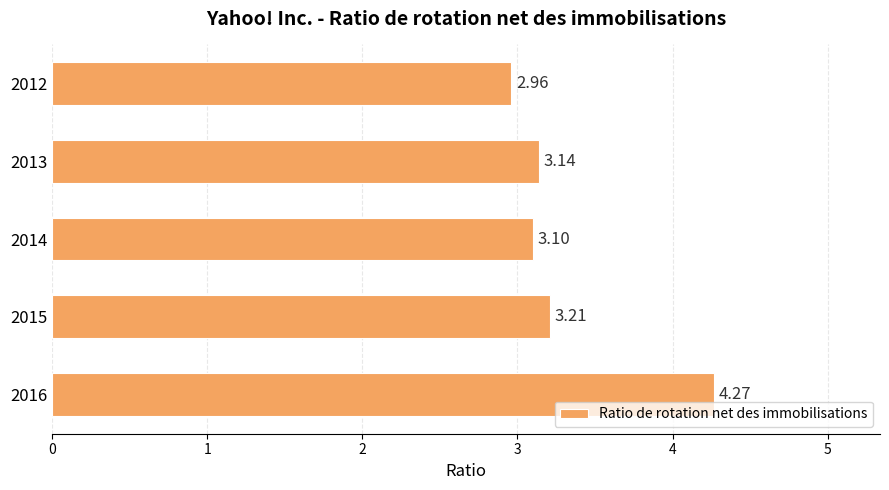

What is the difference between the maximum and minimum values?

1.3